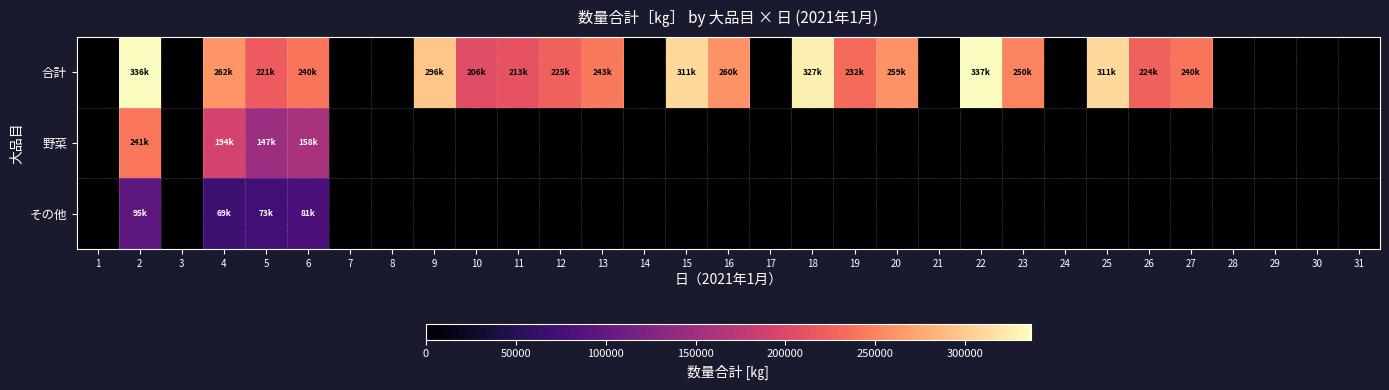

Which series has the largest range (max minus min)?

合計